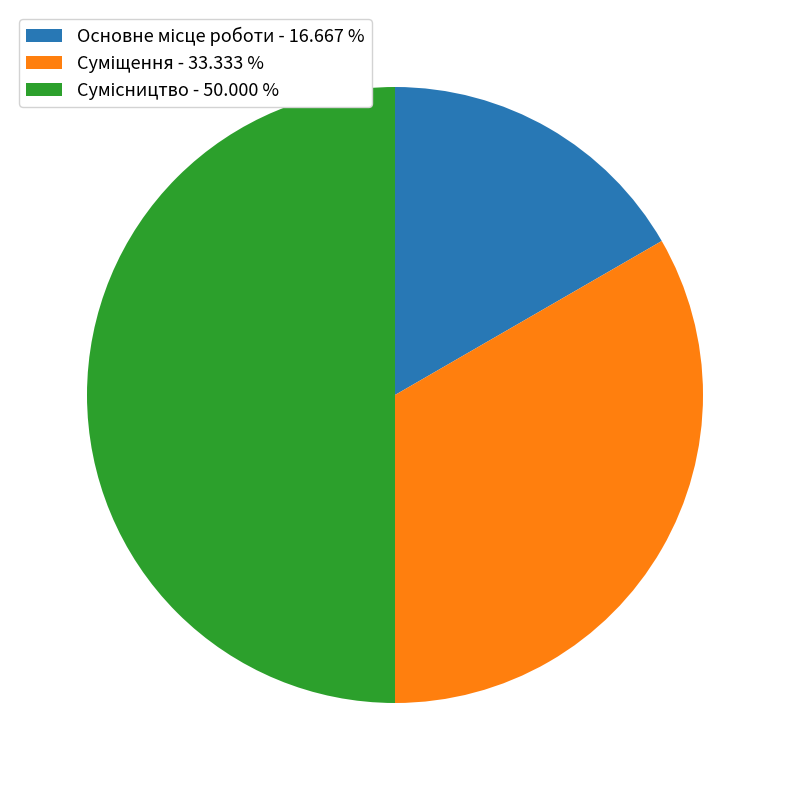

Is there a majority slice in this chart?

No